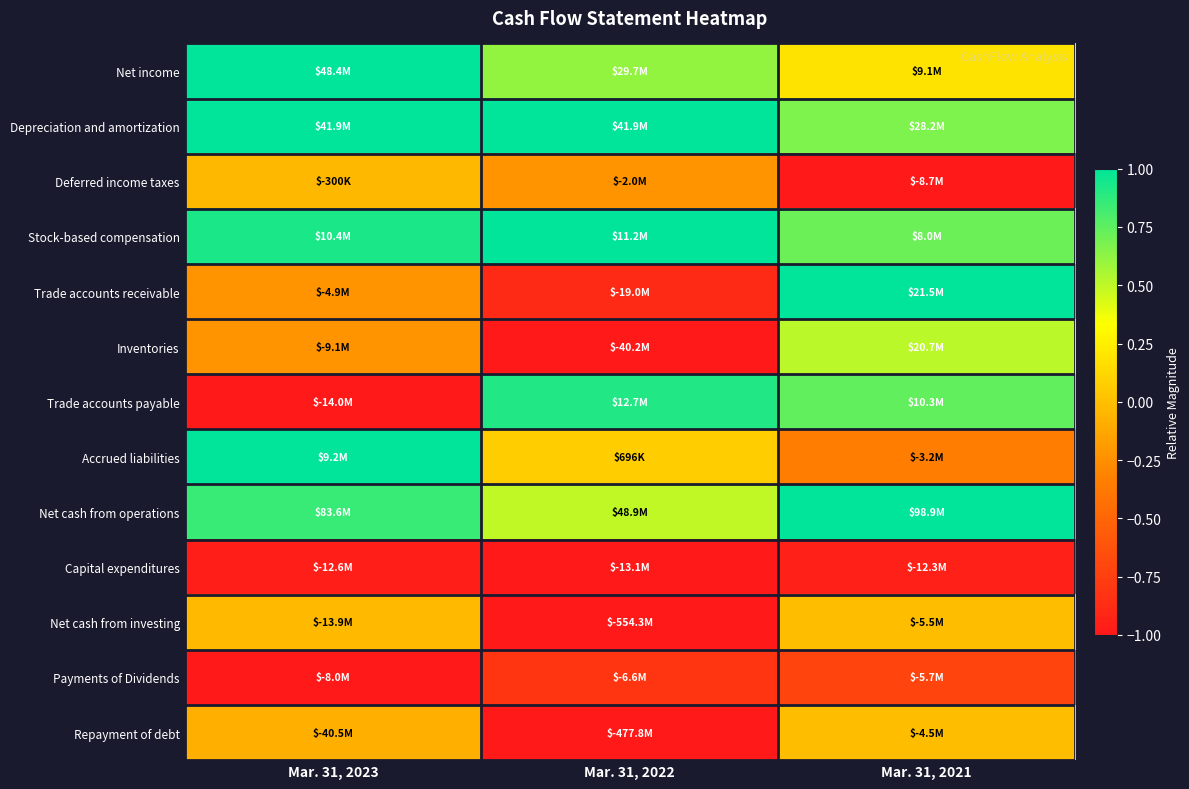

What is the minimum value shown in the chart?

-1.0